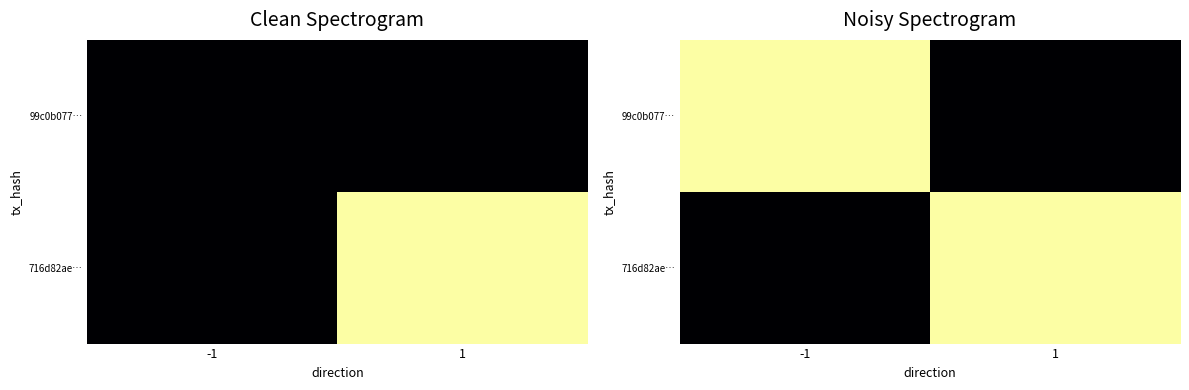

Is it true that 716d82ae… equals -0.0 at -1?

False